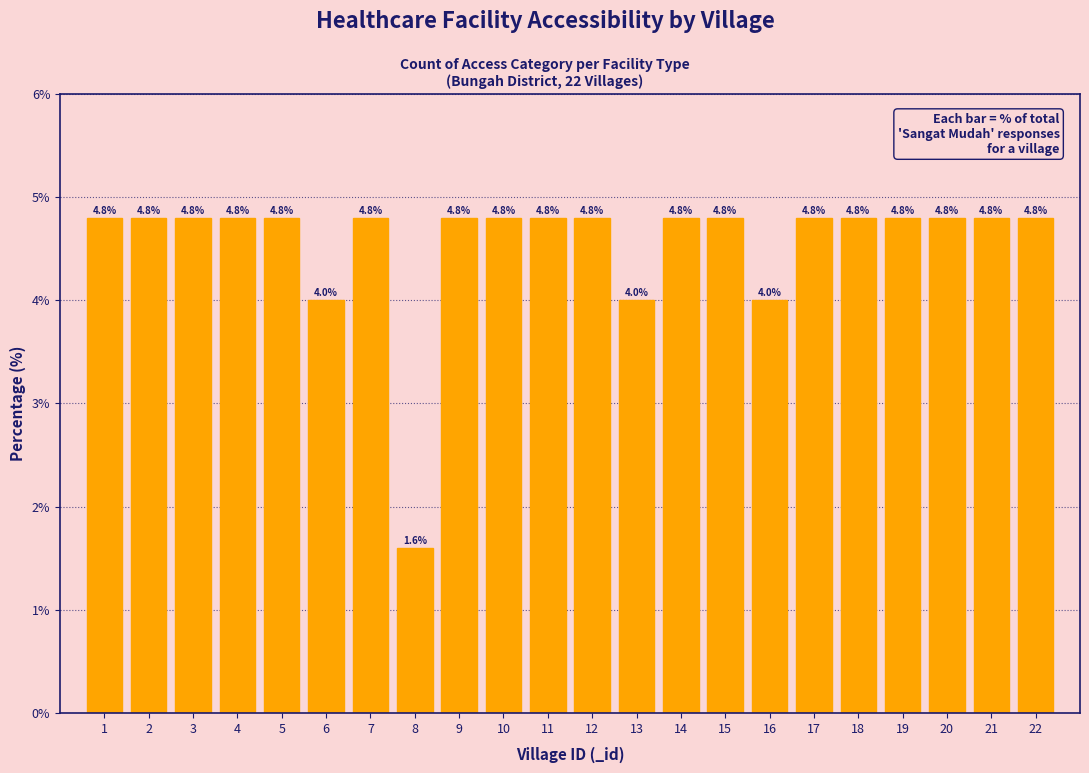

Reading left to right, what are all the values shown in this chart?

1=4.8	2=4.8	3=4.8	4=4.8	5=4.8	6=4.0	7=4.8	8=1.6	9=4.8	10=4.8	11=4.8	12=4.8	13=4.0	14=4.8	15=4.8	16=4.0	17=4.8	18=4.8	19=4.8	20=4.8	21=4.8	22=4.8